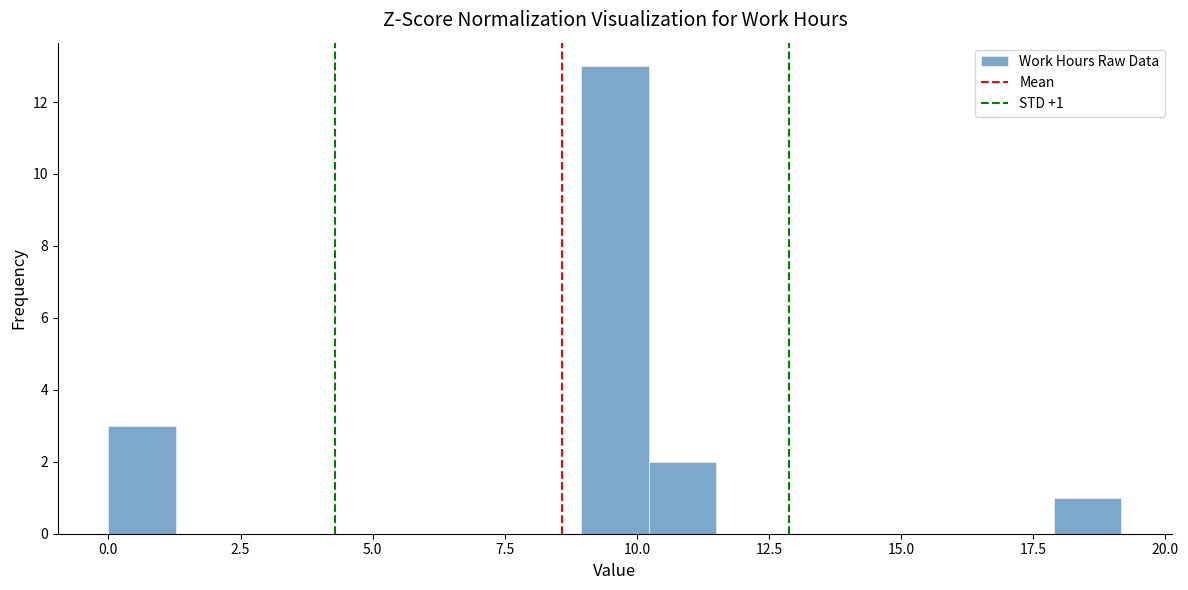

Read against the x-axis, roughly where is the centre of the tallest bar?

9.5